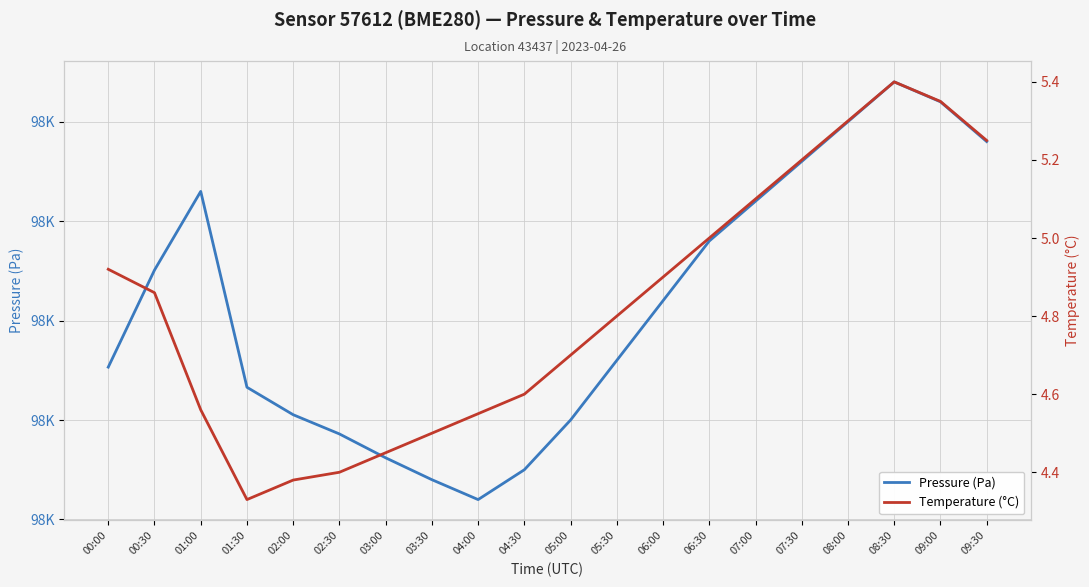

At which category is the sum across all series the highest?

08:30